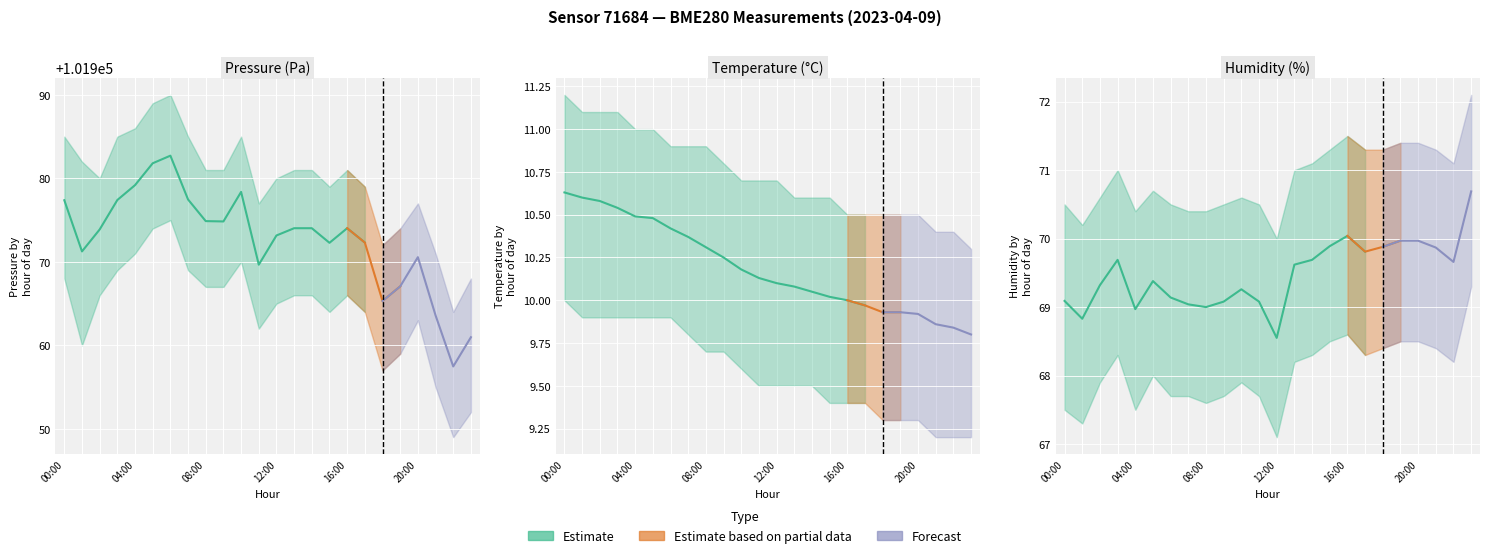

True or false: humidity and temperature cross at least once.

False